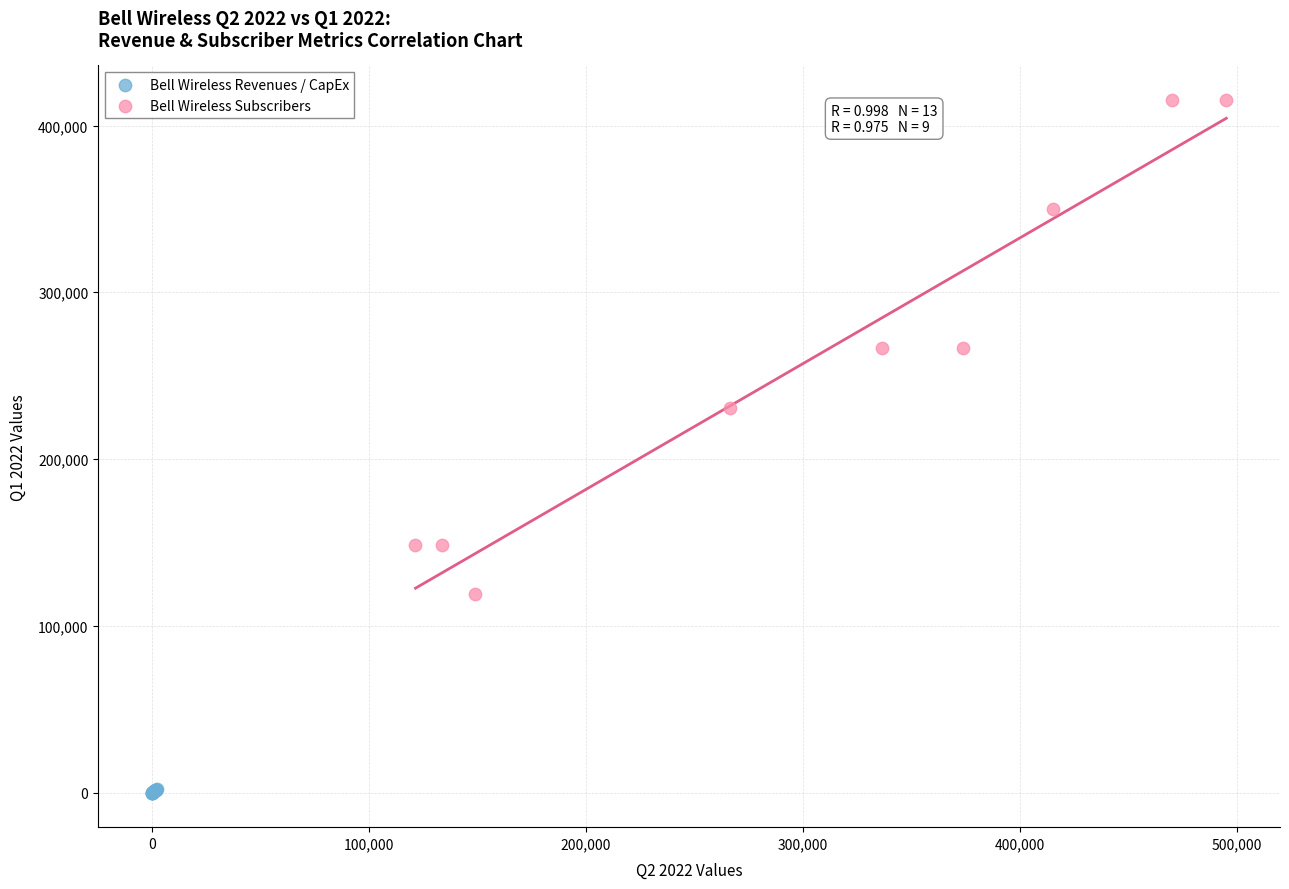

Which series reaches the minimum Y coordinate?

Bell Wireless Revenues / CapEx